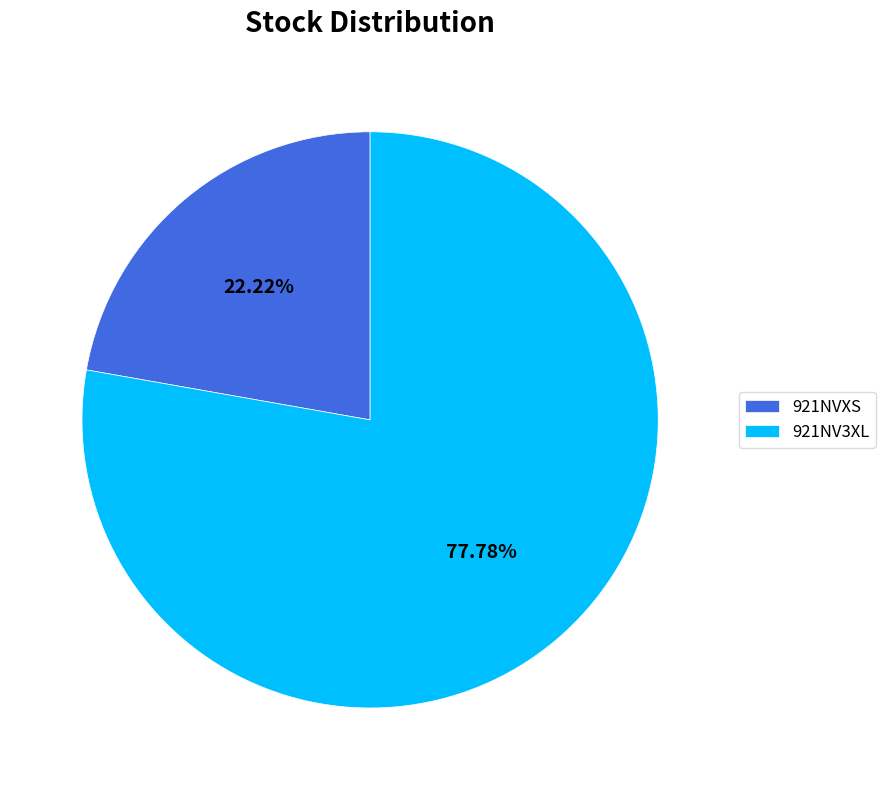

What is the ratio of the value at 921NVXS to the value at 921NV3XL?

0.3